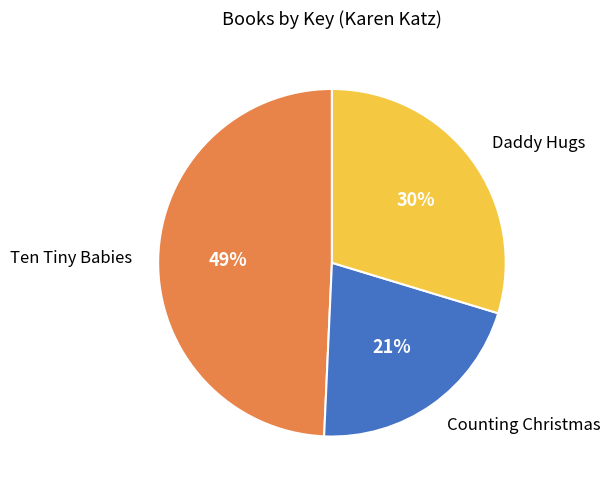

Combined, do Ten Tiny Babies and Daddy Hugs account for over 50%?

Yes